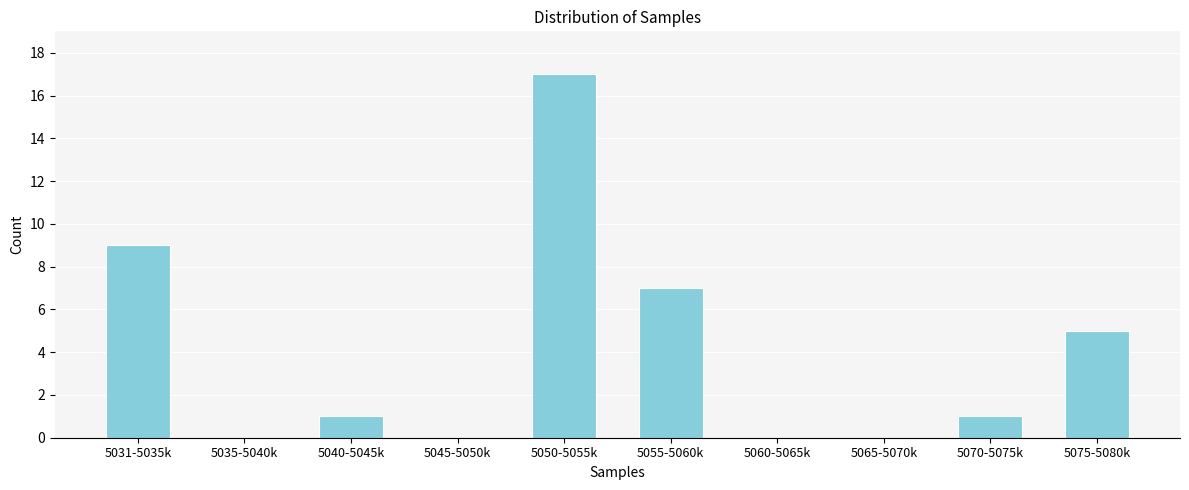

Reading left to right, what are all the values shown in this chart?

5031-5035k=9	5035-5040k=0	5040-5045k=1	5045-5050k=0	5050-5055k=17	5055-5060k=7	5060-5065k=0	5065-5070k=0	5070-5075k=1	5075-5080k=5